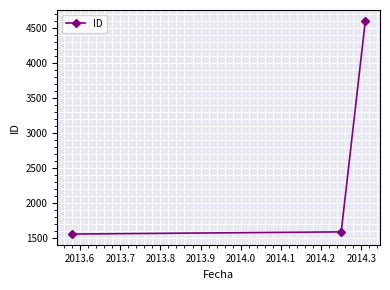

What is the smallest value displayed?

1558